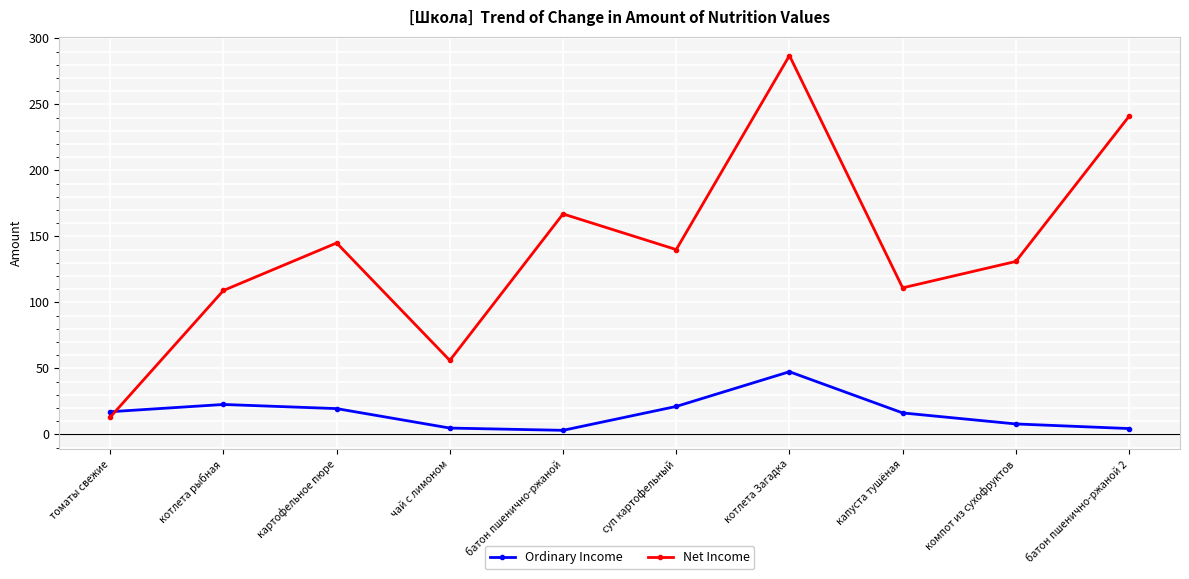

Which series has the widest spread of values?

Net Income